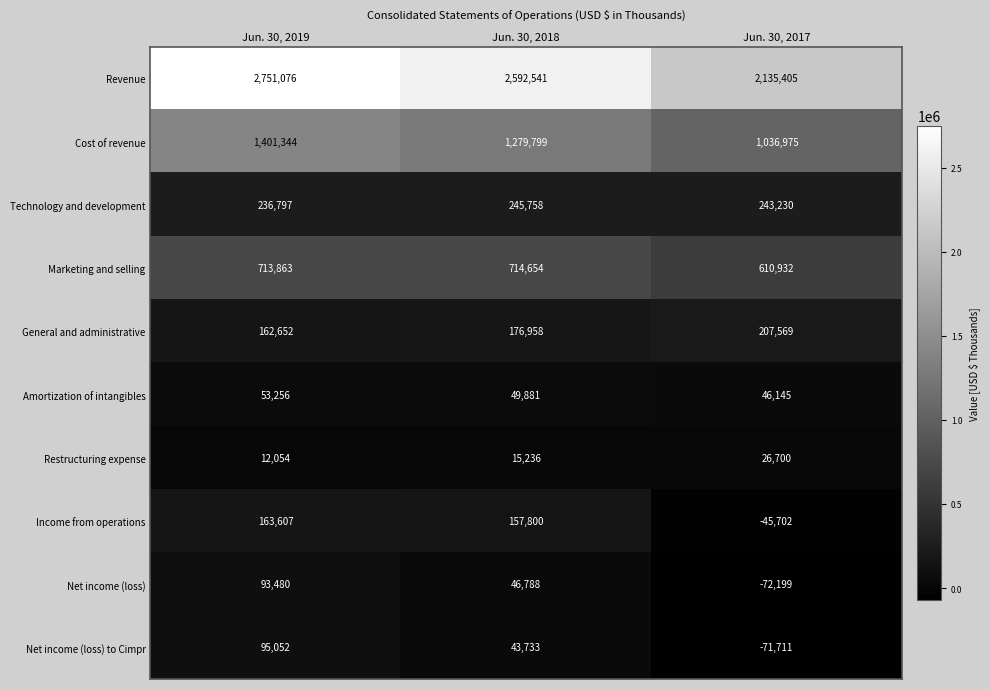

At which category is the sum across all series the highest?

Jun. 30, 2019